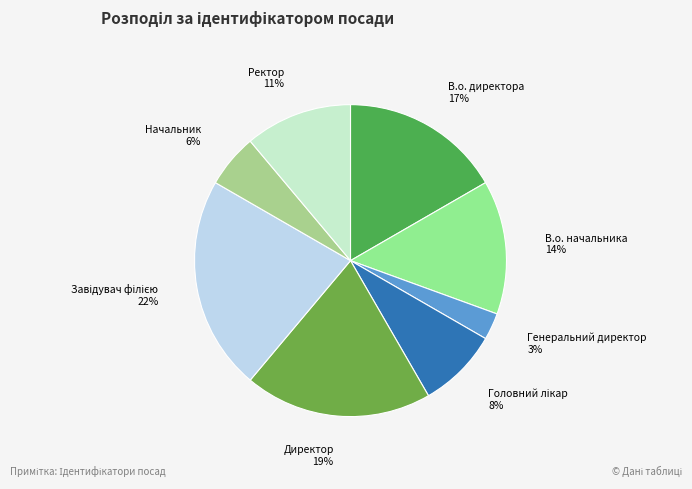

To the nearest percent, what is the average slice percentage?

12%